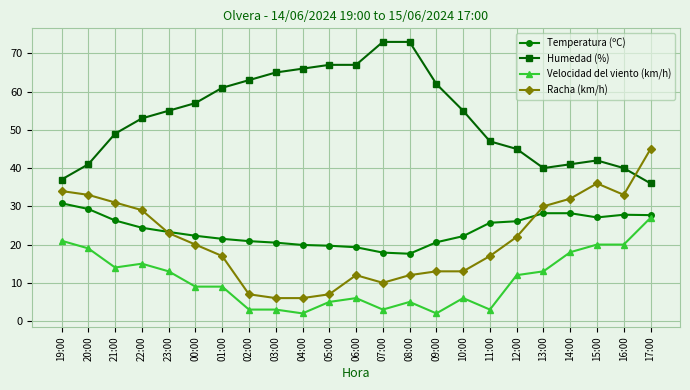

Rank the series by their maximum value, from highest to lowest.

Humedad (%), Racha (km/h), Temperatura (ºC), Velocidad del viento (km/h)